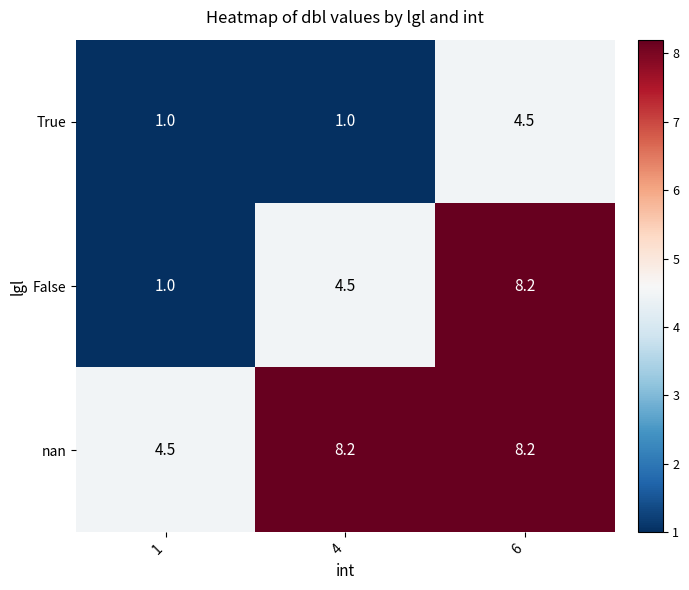

Which series has the widest spread of values?

False